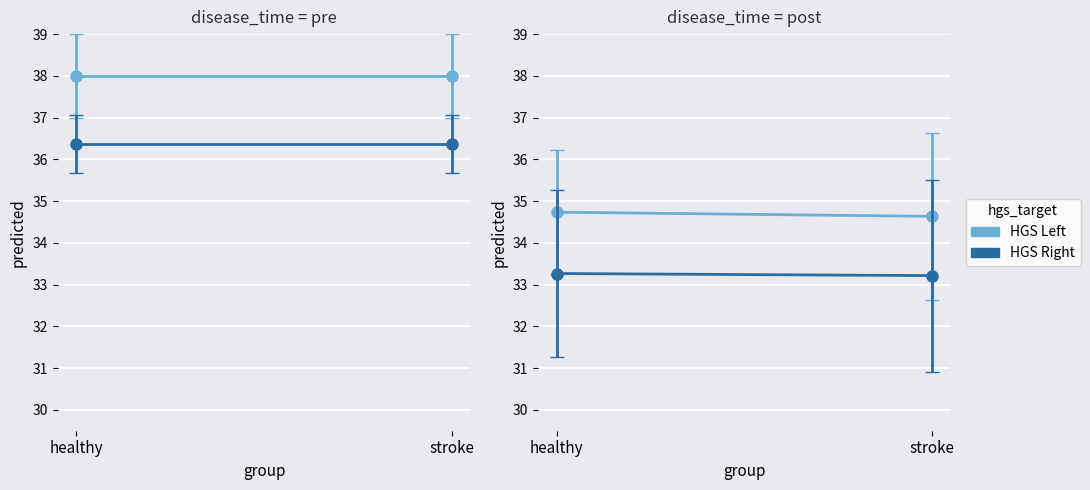

How many series are shown in this chart?

2